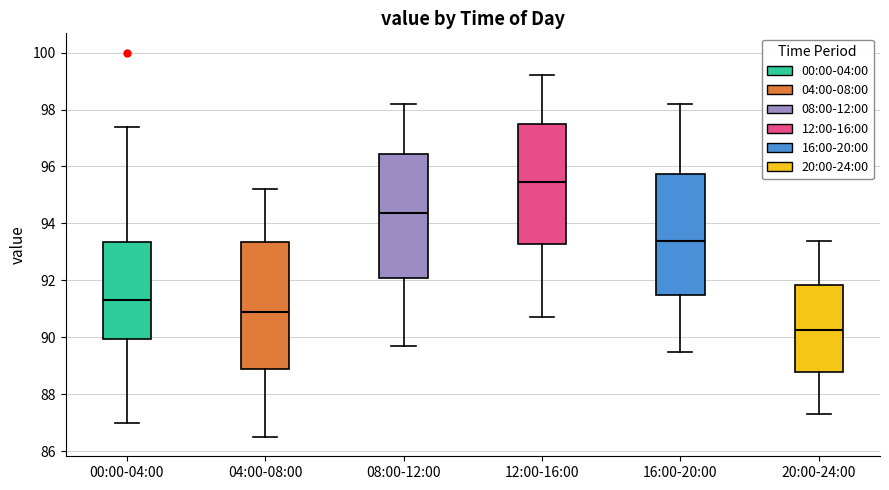

Which box's median line is the highest?

12:00-16:00